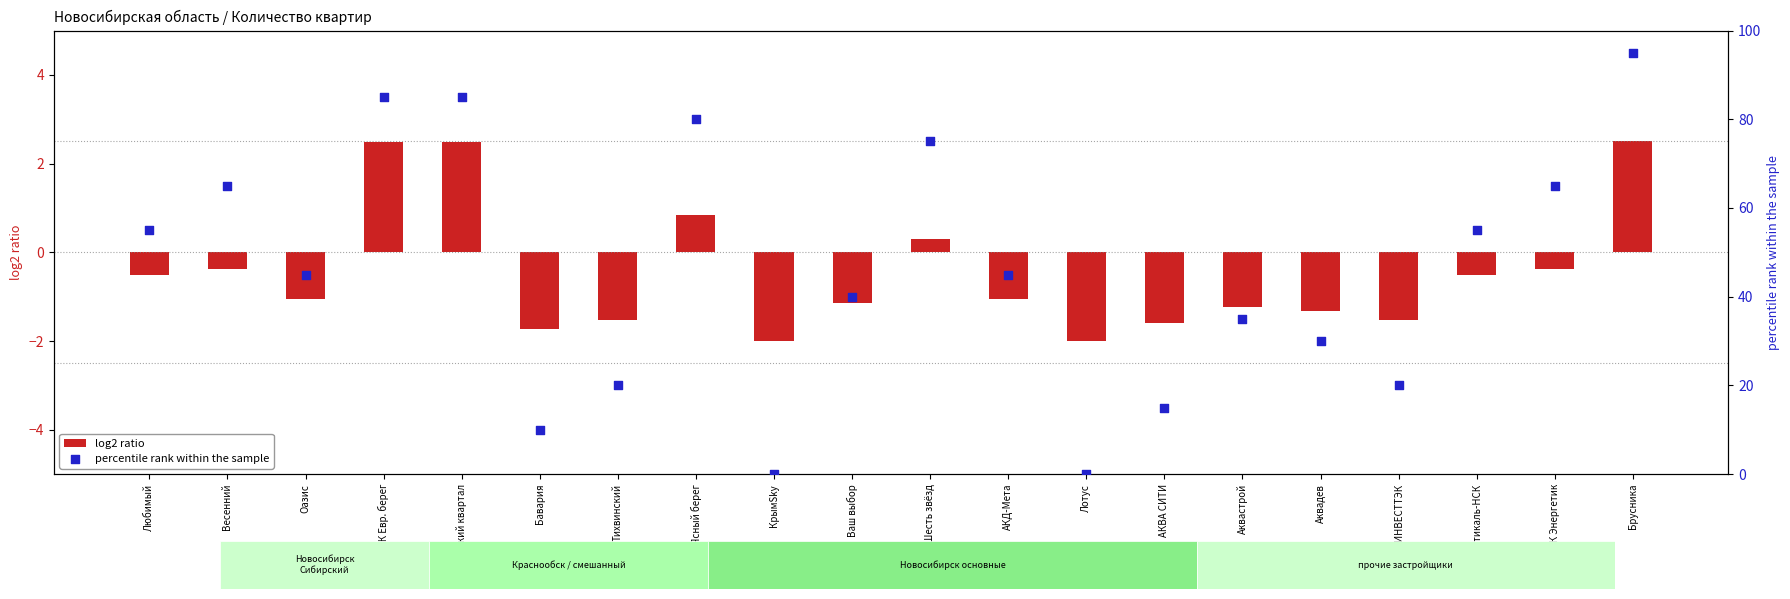

At which category is the sum across all series the highest?

Брусника